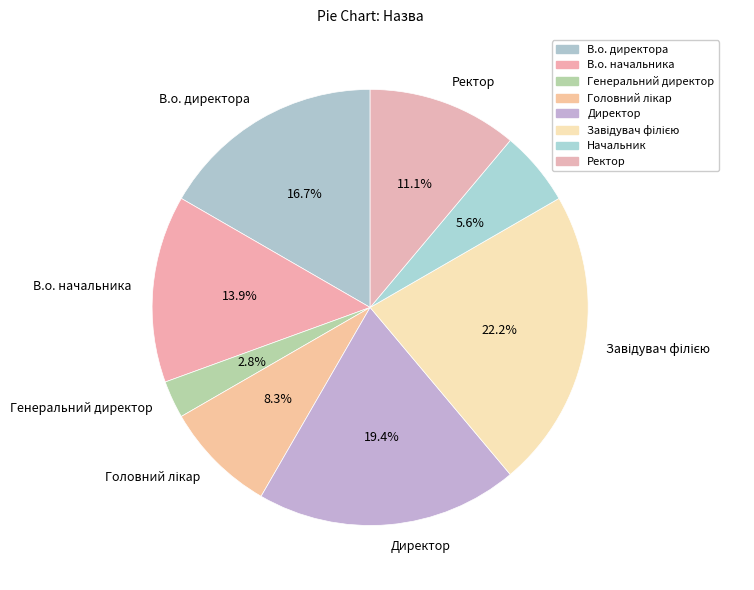

To the nearest percent, what is the difference between the largest and smallest slice percentages?

19%